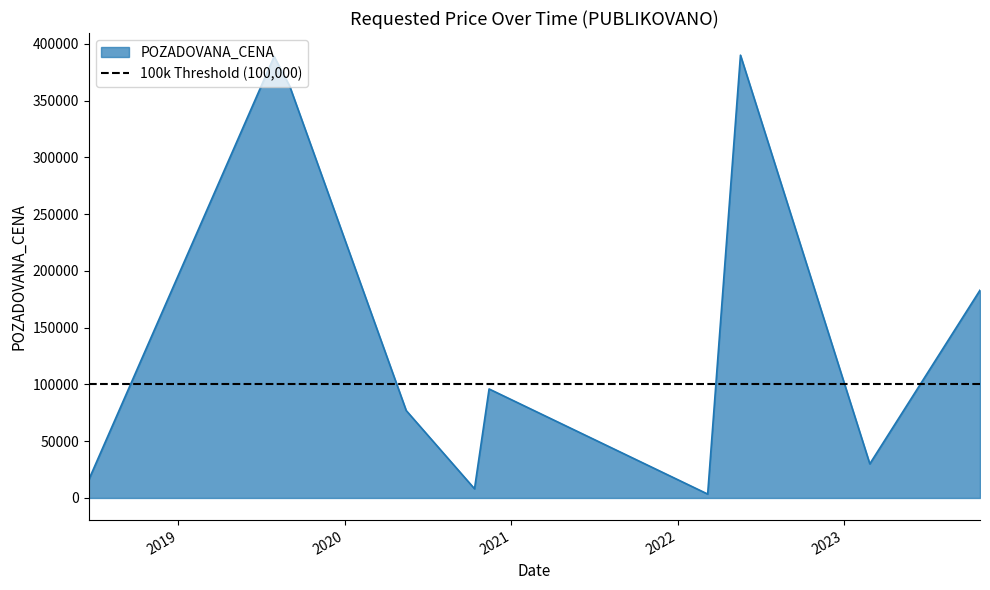

What is the difference between the maximum and minimum values?

386570